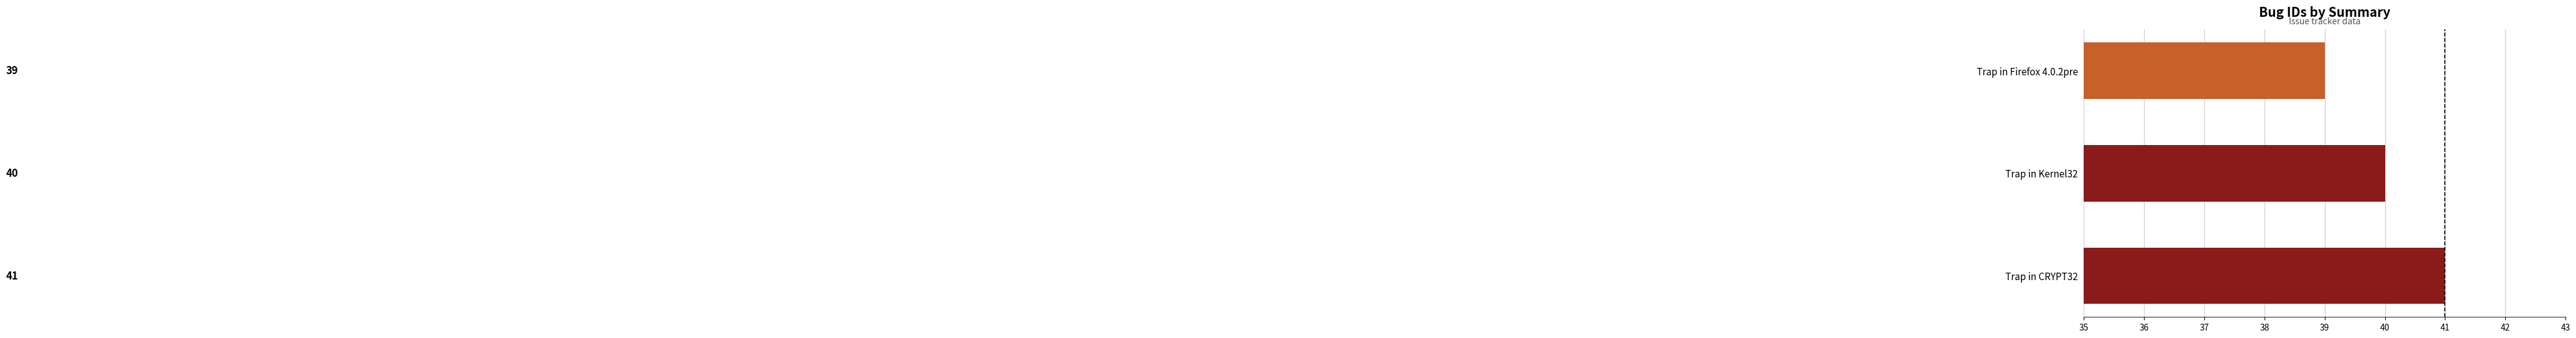

Which category has the highest value across all series?

Trap in CRYPT32